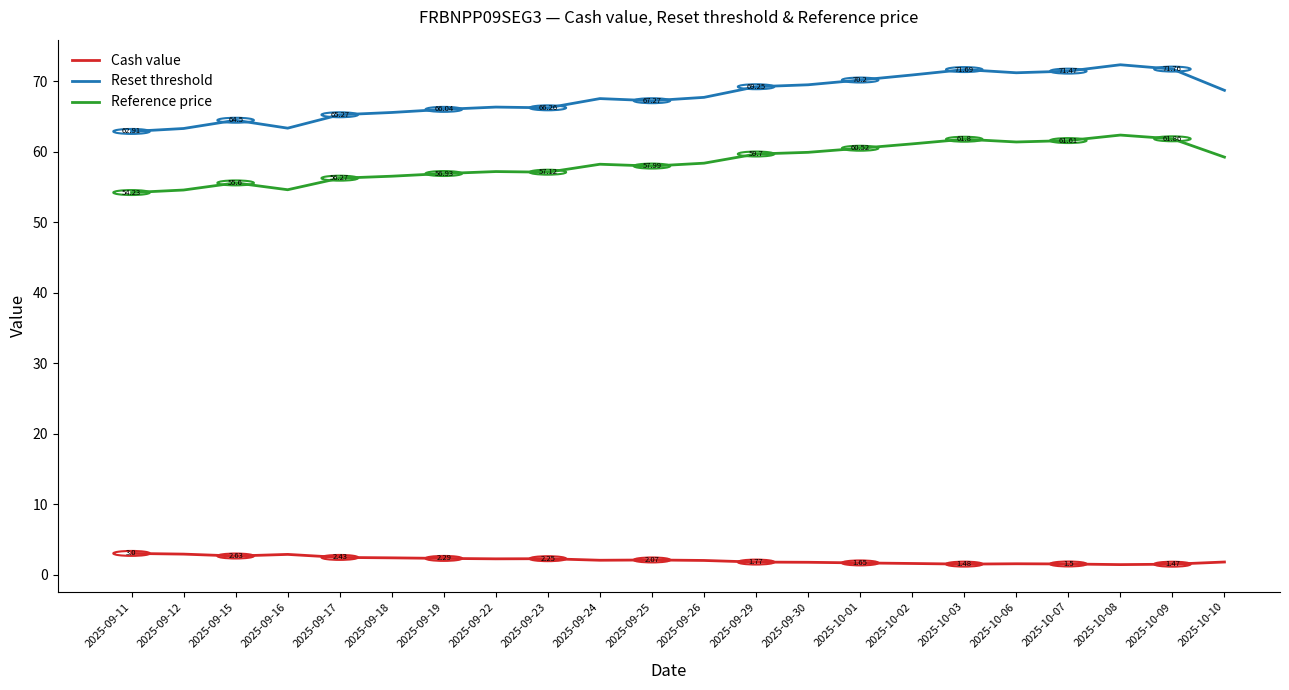

Which series changed the most between 2025-09-15 and 2025-09-30?

Reset threshold